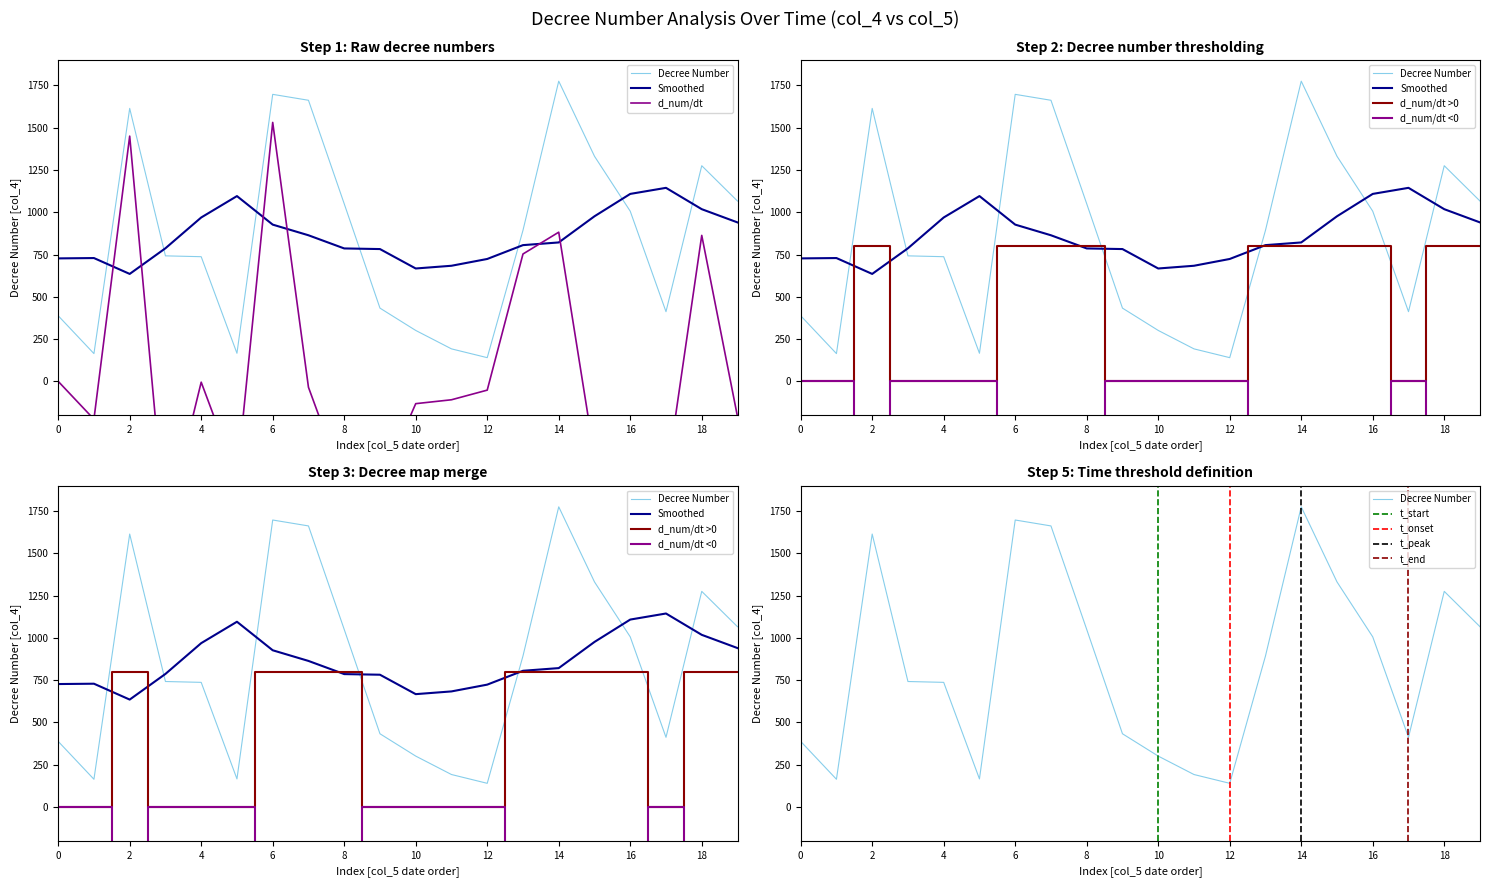

True or false: there are more than 0 points higher than both neighbors.

True